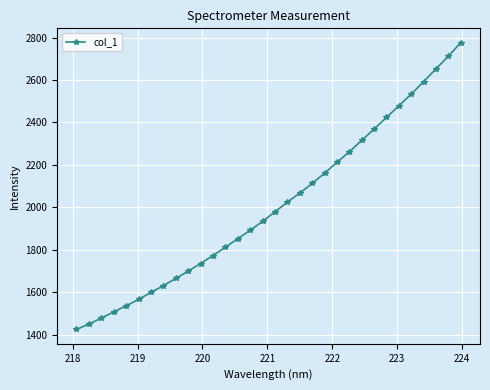

True or false: the data has more than 2 interior local peaks.

False